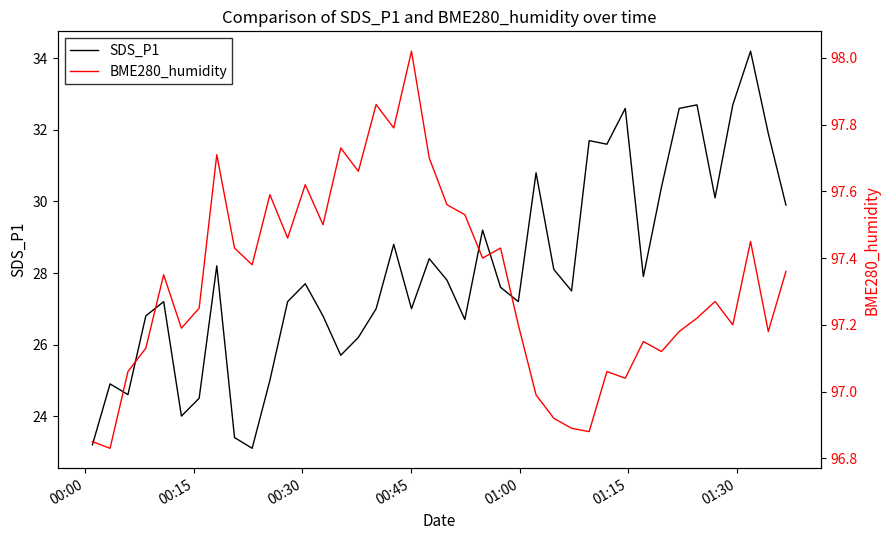

True or false: SDS_P1 and BME280_humidity intersect in this chart.

False